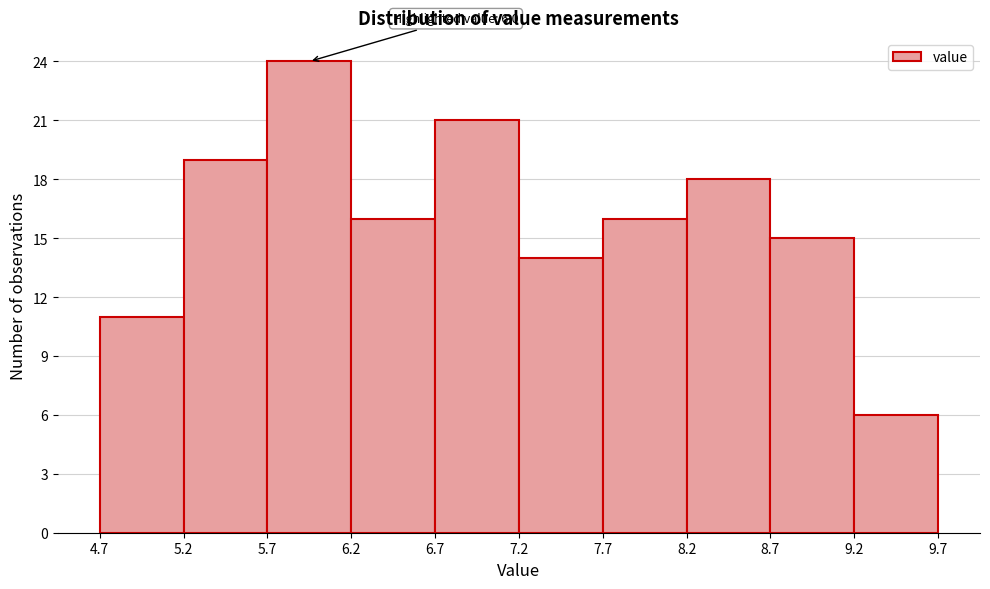

Which range on the x-axis has the tallest bar?

5.7 to 6.2